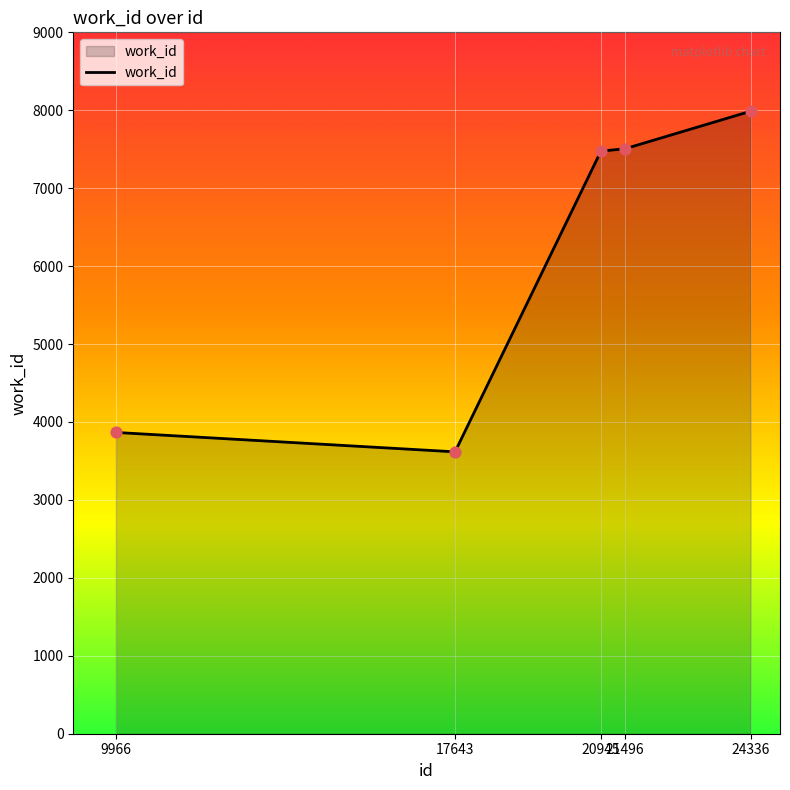

What is the ratio of the value at 9966 to the value at 17643?

1.1